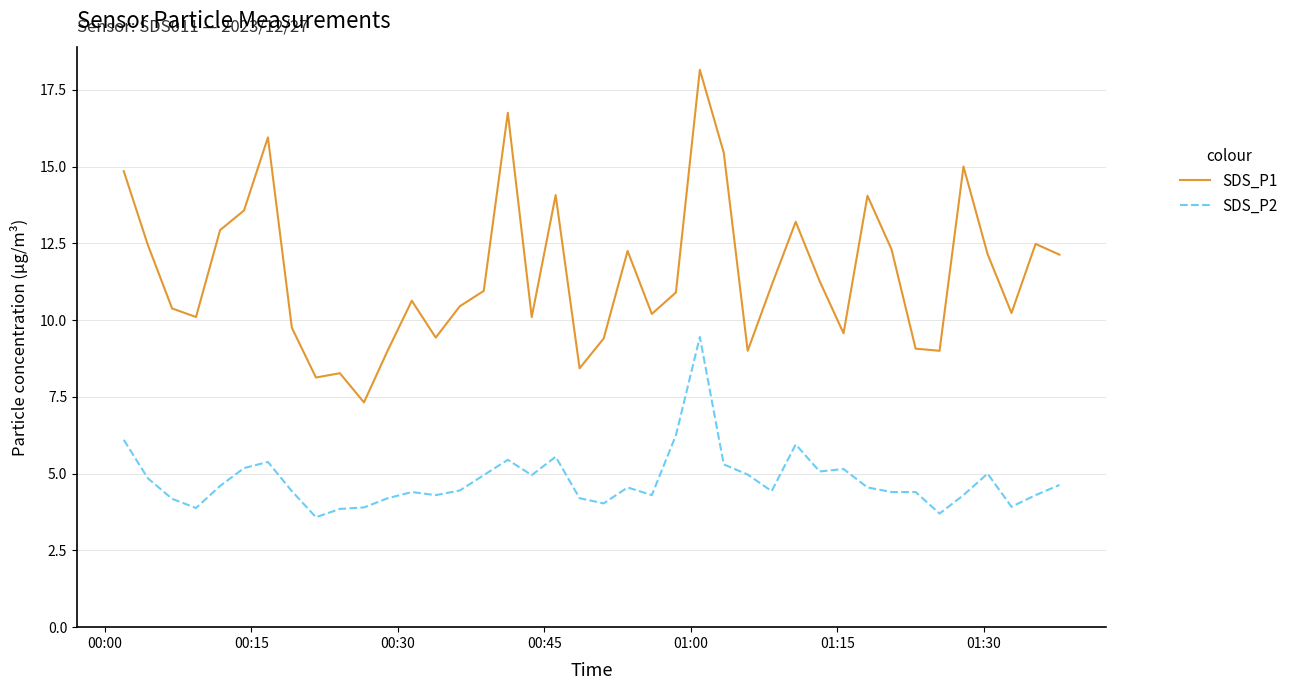

List the series in order of their overall mean, highest first.

SDS_P1, SDS_P2